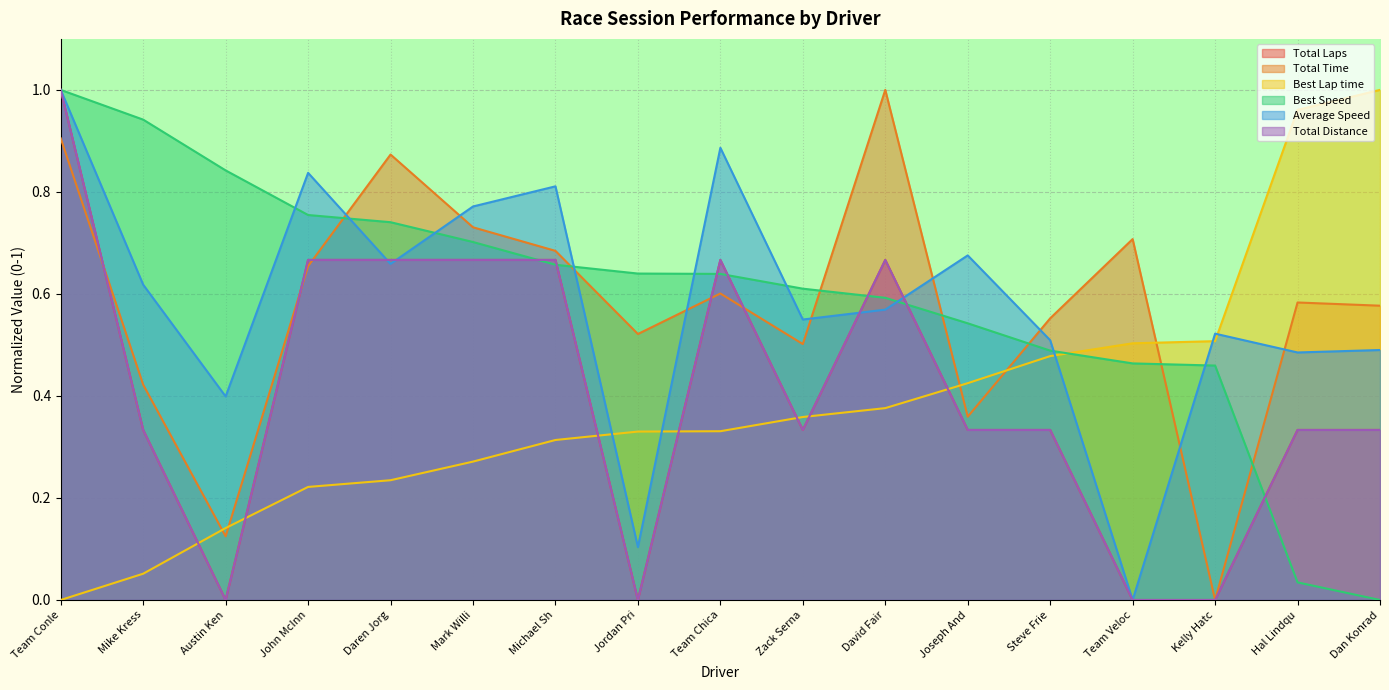

Is it true that Total Time equals 0.6 at Team Chica?

True